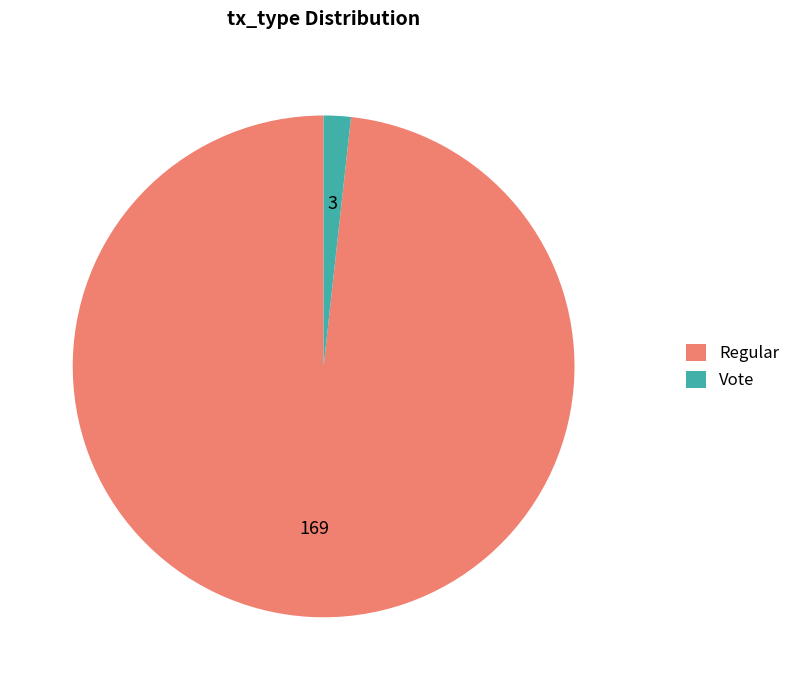

The Regular slice represents 92% of the pie. True or false?

False